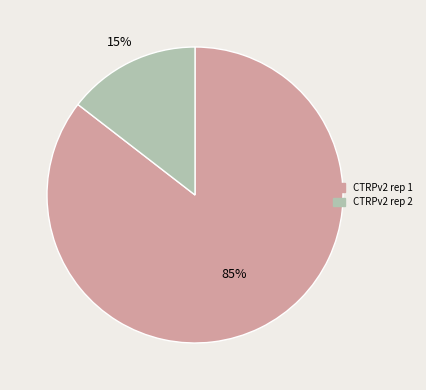

How many slices are in this pie chart?

2